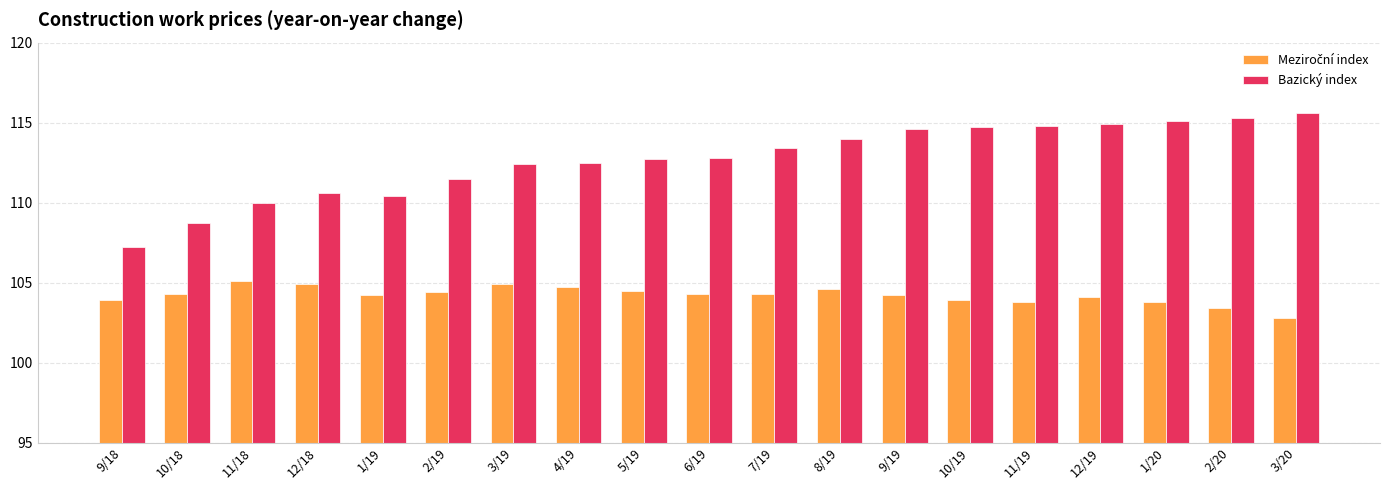

What is the spread (max minus min) of values at 7/19?

9.1